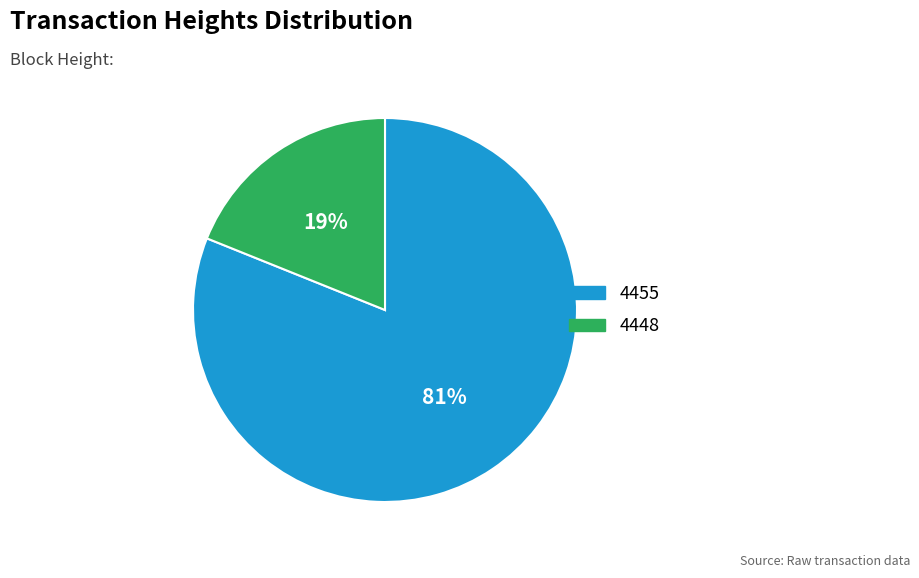

Which has a higher value, 4448 or 4455?

4455